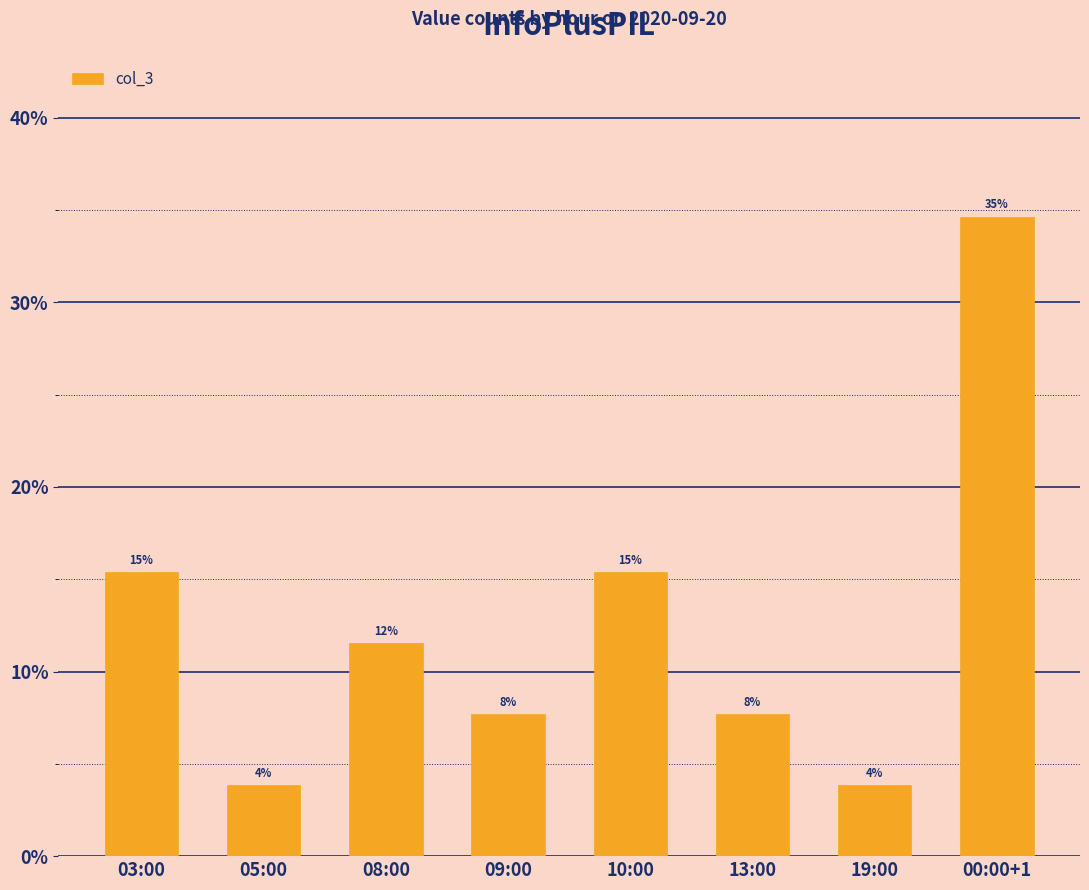

Does the chart contain stacked bars?

No